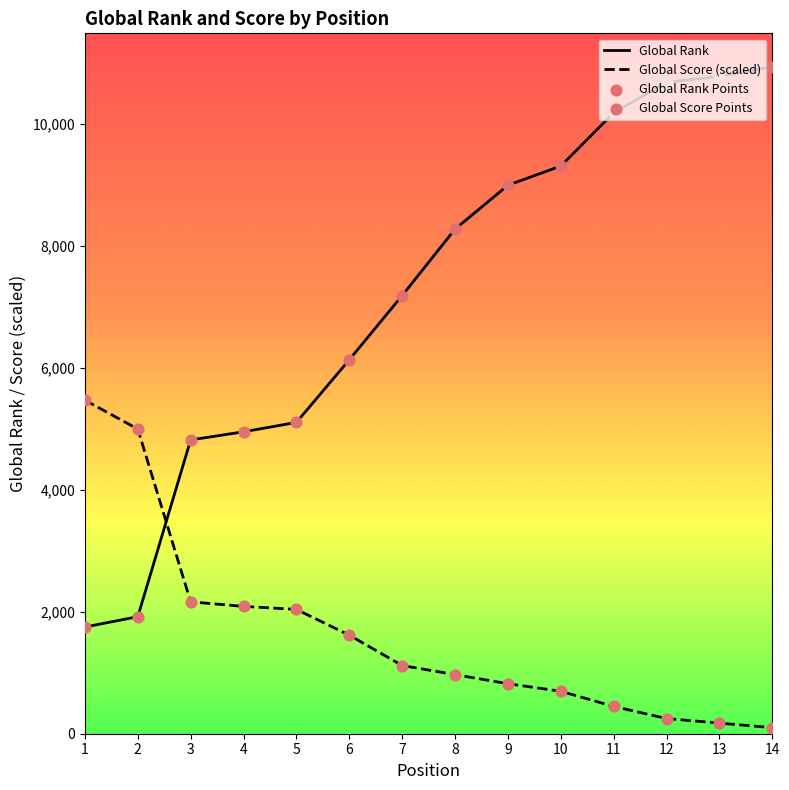

Which series reaches the minimum Y coordinate?

Global Score